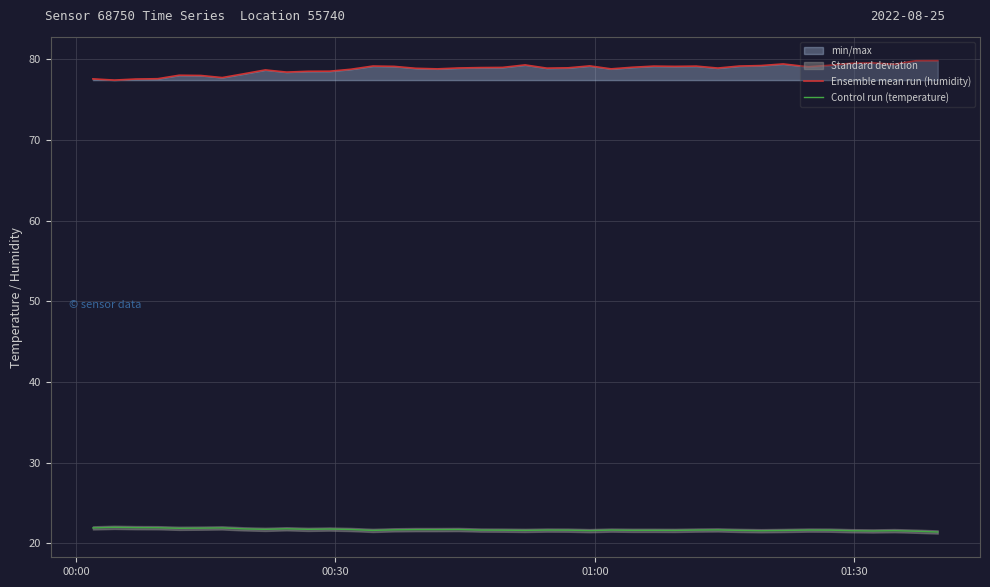

True or false: Control run (temperature) and Ensemble mean run (humidity) intersect in this chart.

False